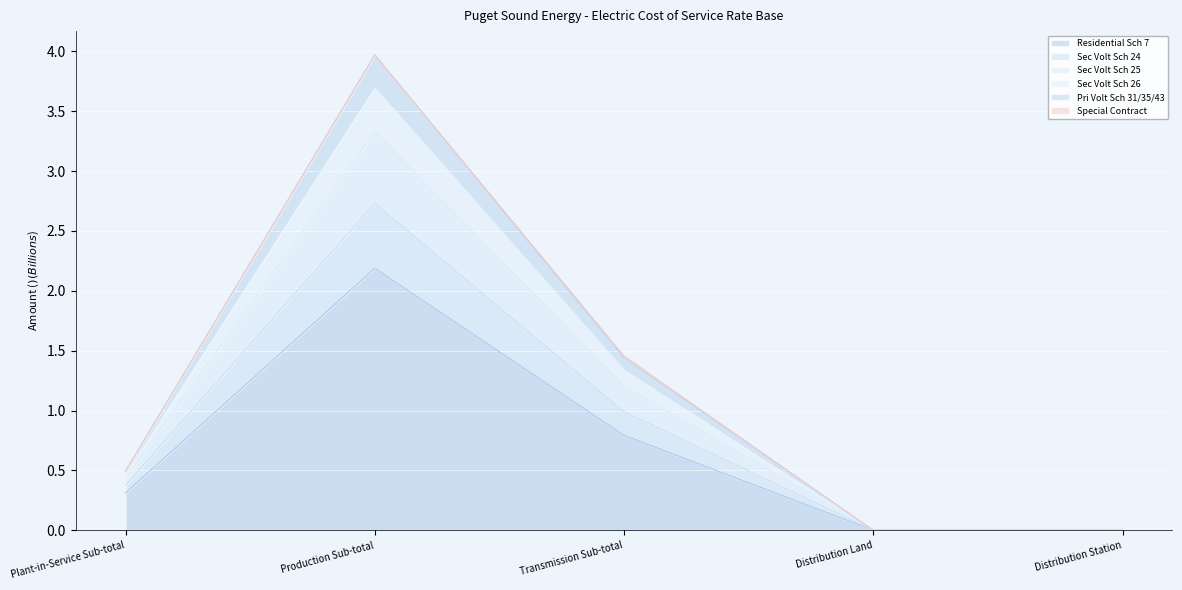

At which label is Sec Volt Sch 24 closest to 1?

Transmission Sub-total